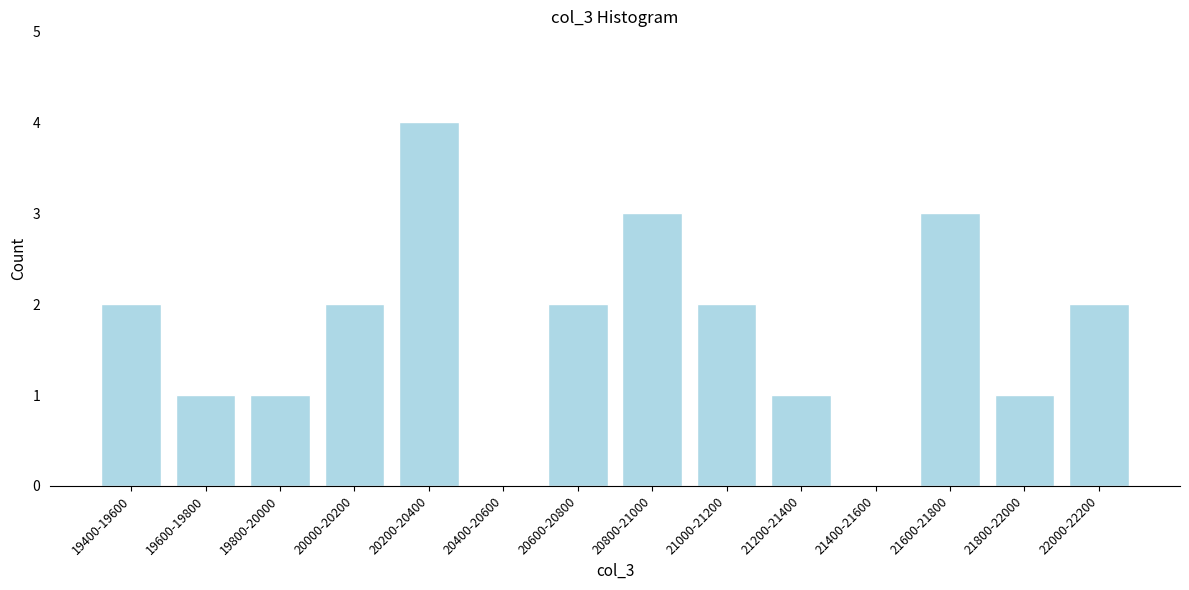

What is the sum of the values at 22000-22200 and 21600-21800?

5